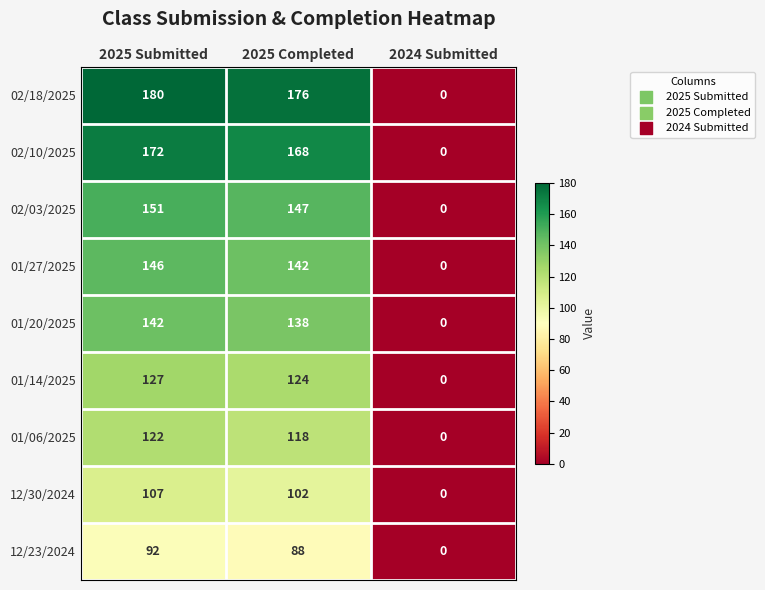

What is the difference between the maximum and minimum values in the 02/03/2025 series?

151